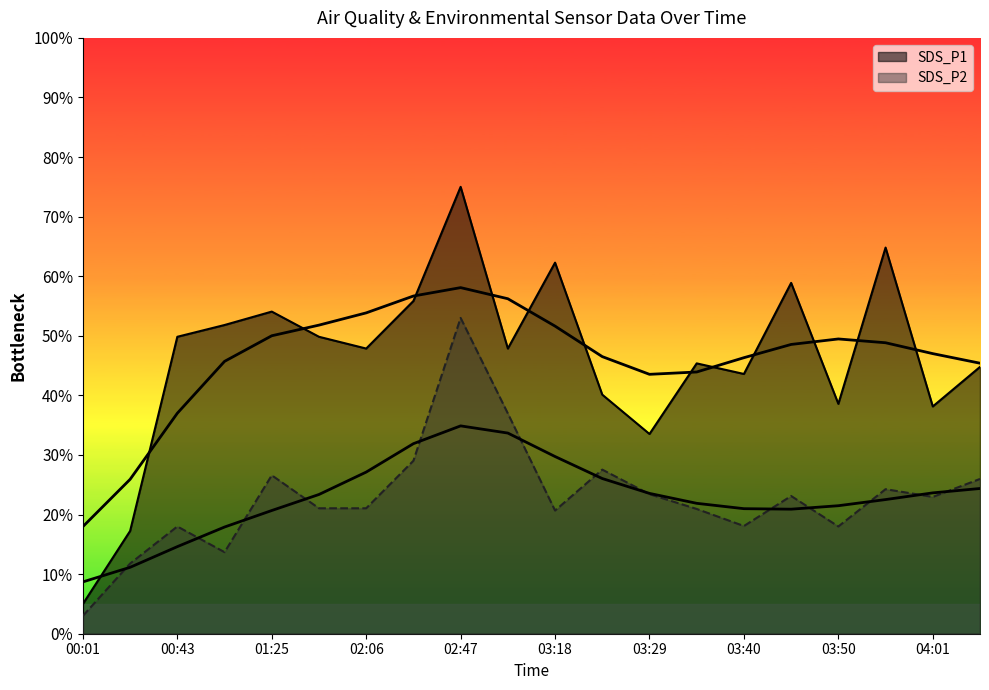

In SDS_P2, how many points are lower than both neighbors (excluding endpoints)?

5